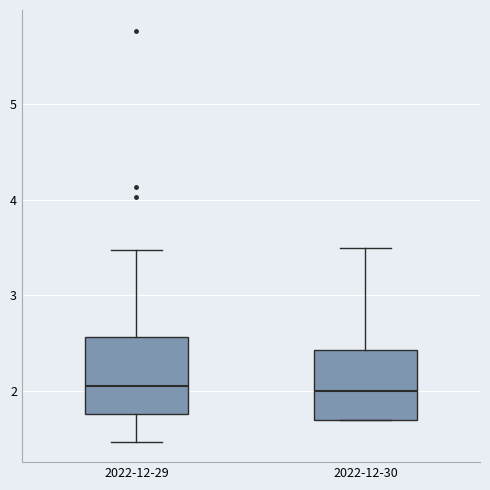

Reading left to right, transcribe this box plot: for each box, give where its median line is, the range the box spans, and where its two whiskers end, as read against the y-axis. The values are not printed on the chart, so give them approximately, as read against the axis.

2022-12-29: median 2.1, box 1.8 to 2.6, whiskers 1.5 to 3.5
2022-12-30: median 2.0, box 1.7 to 2.4, whiskers 1.7 to 3.5